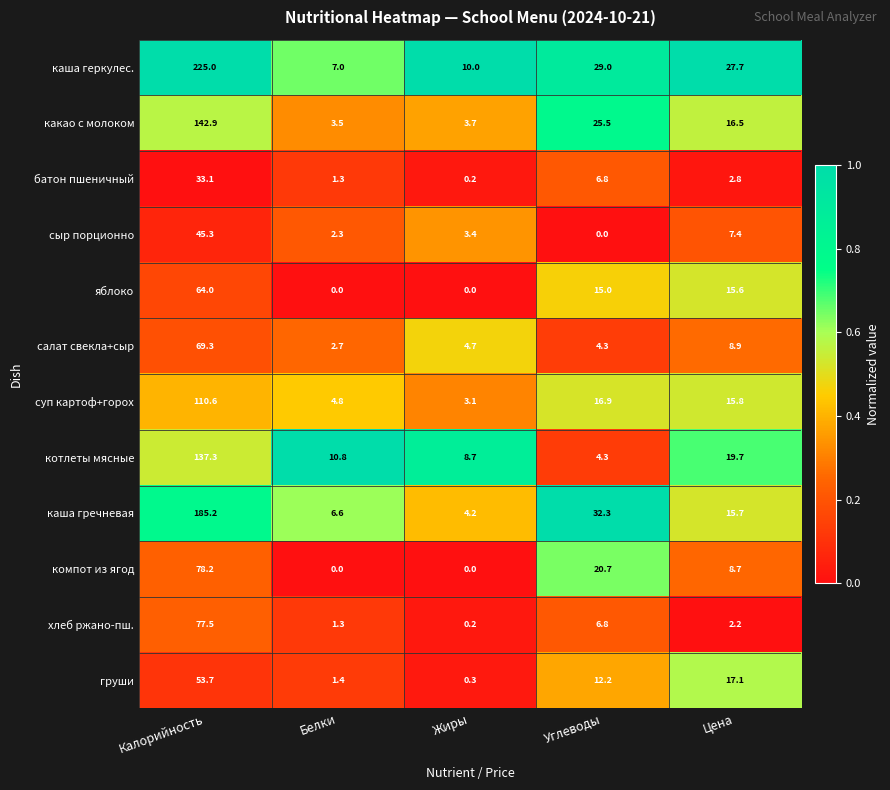

What is the highest value of the котлеты мясные series?

137.3